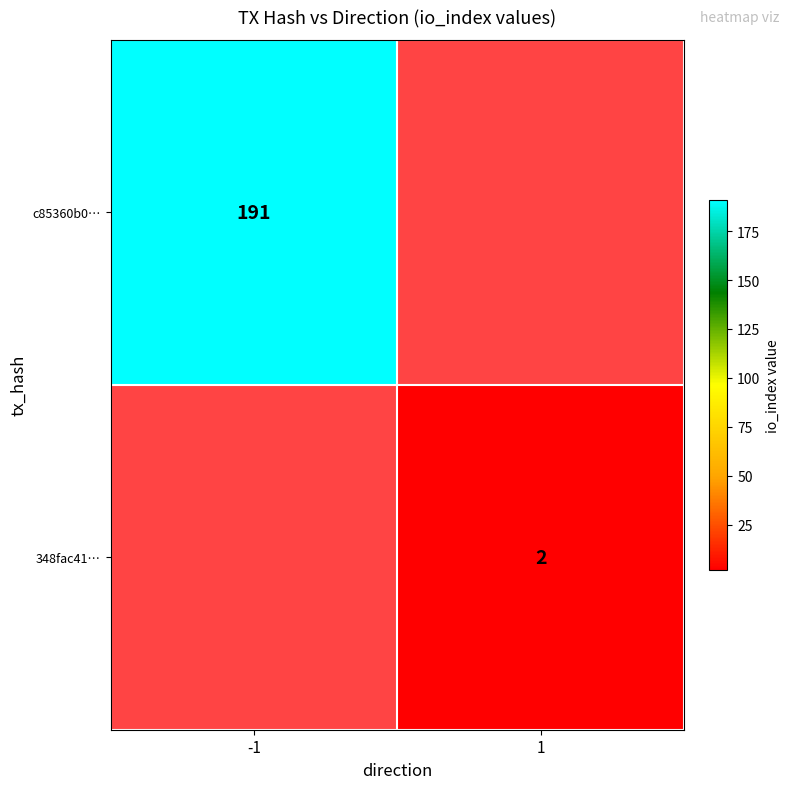

At which category does the chart reach its minimum across all series?

1